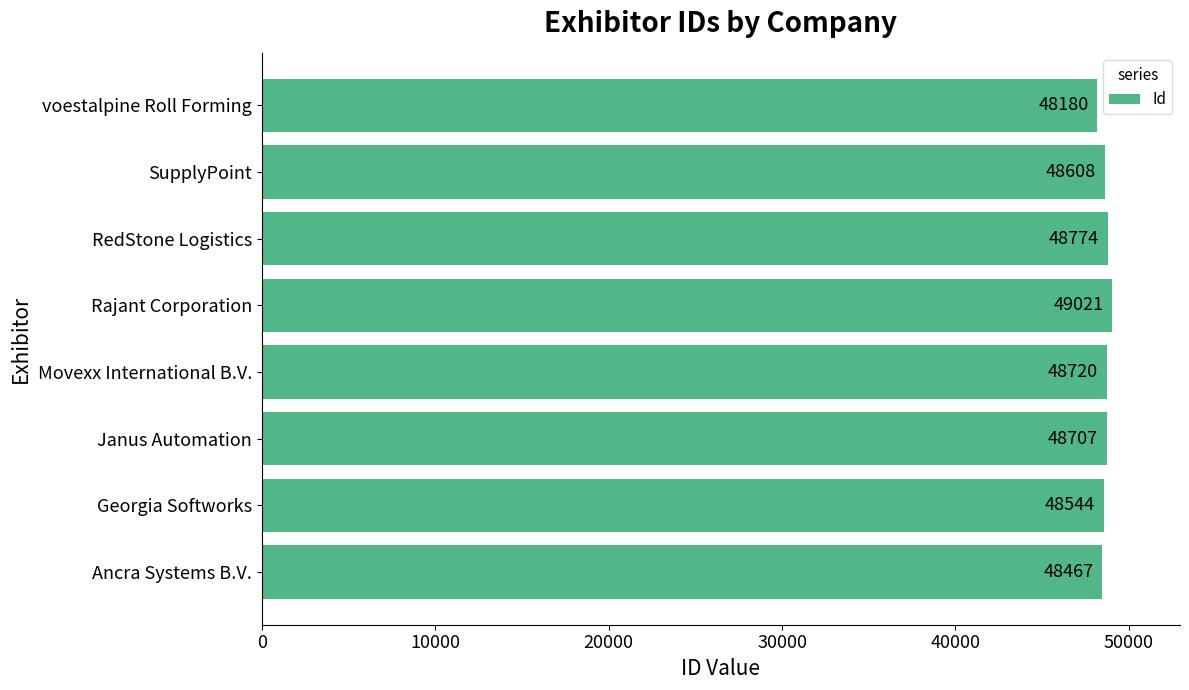

The chart shows a value of 48180 at voestalpine Roll Forming. True or false?

True